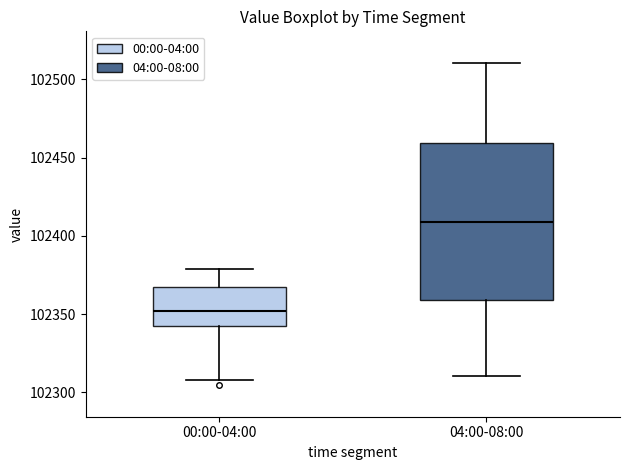

Which box's median line is the lowest?

00:00-04:00